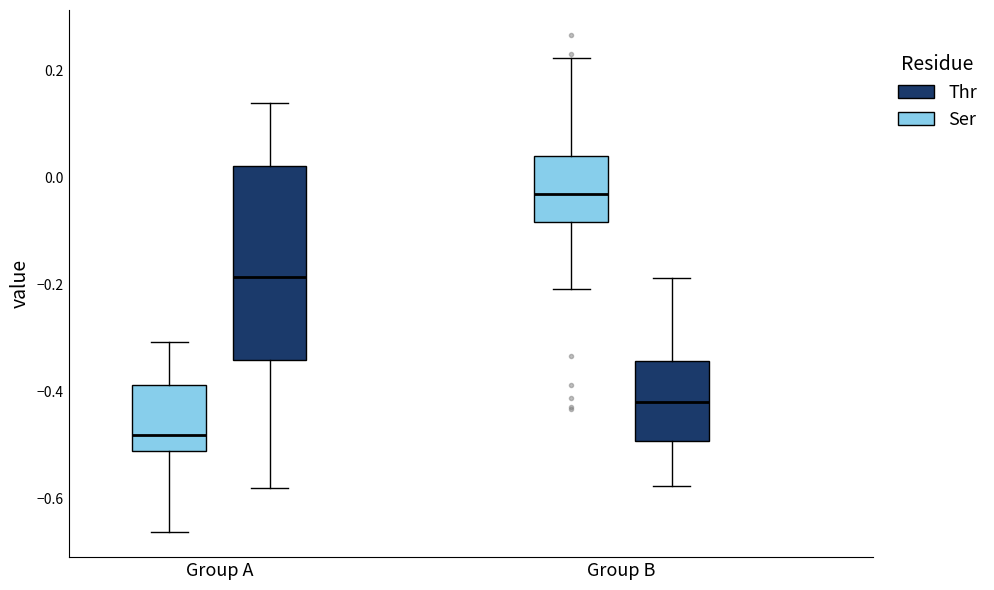

Which box has the lowest median line?

Group A (Ser)